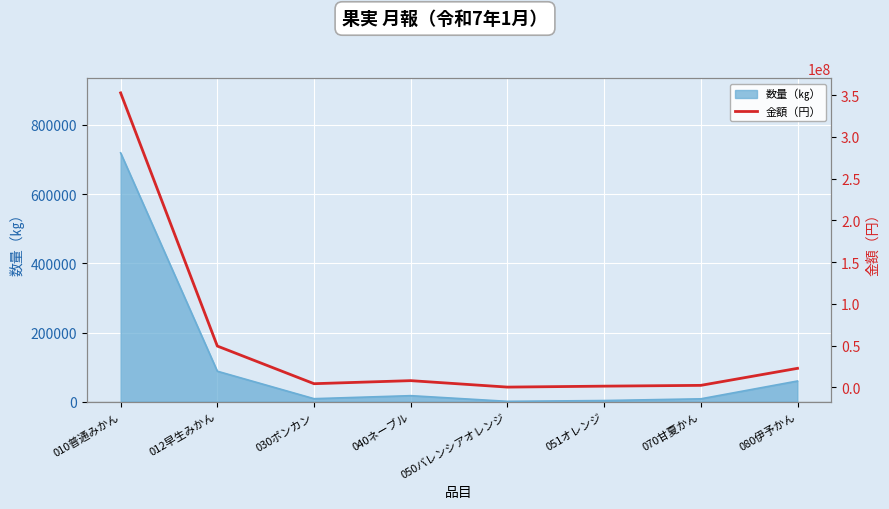

How many data points are above 8045547?

3